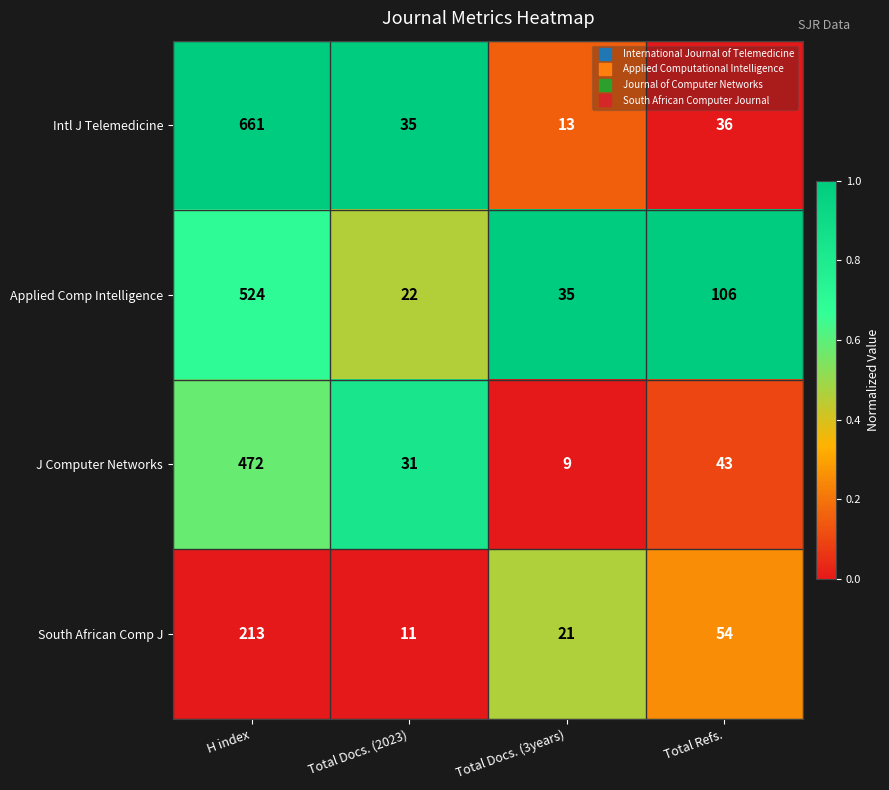

At which label does J Computer Networks first exceed 43?

H index